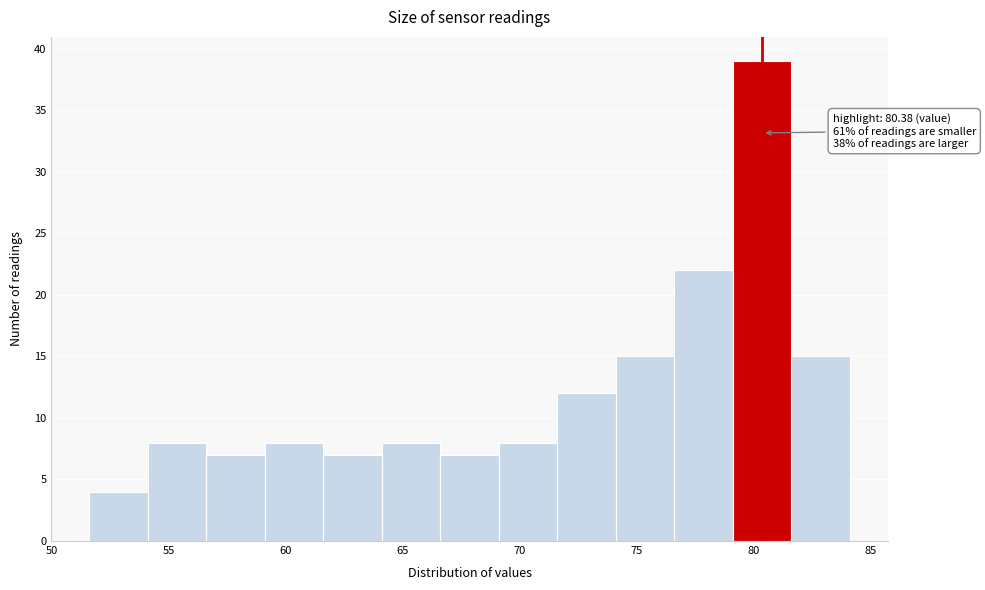

Over which range of the x-axis is the bar tallest?

79.0 to 81.5